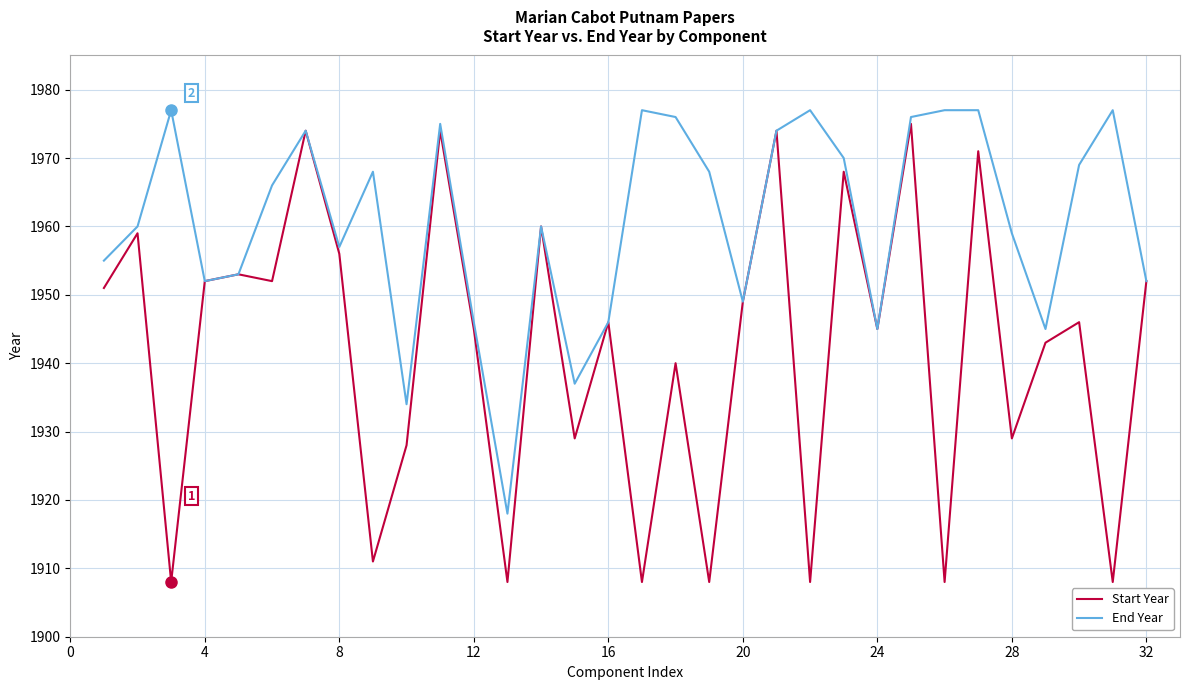

Reading left to right, extract all data points from this chart.

Start Year: 1951	1959	1908	1952	1953	1952	1974	1956	1911	1928	1974	1945	1908	1960	1929	1946	1908	1940	1908	1949	1974	1908	1968	1945	1975	1908	1971	1929	1943	1946	1908	1952
End Year: 1955	1960	1977	1952	1953	1966	1974	1957	1968	1934	1975	1946	1918	1960	1937	1946	1977	1976	1968	1949	1974	1977	1970	1945	1976	1977	1977	1959	1945	1969	1977	1952